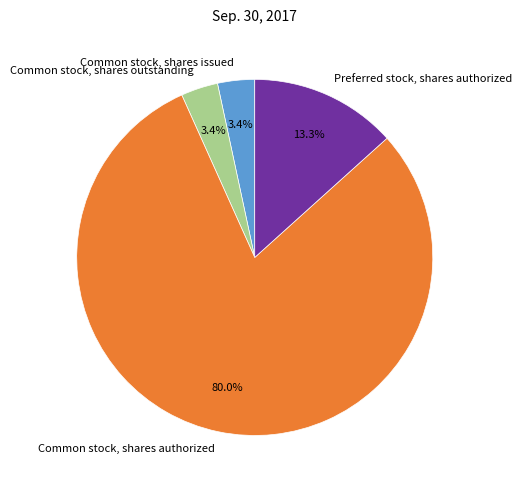

Is there any slice that represents more than half of the pie?

Yes